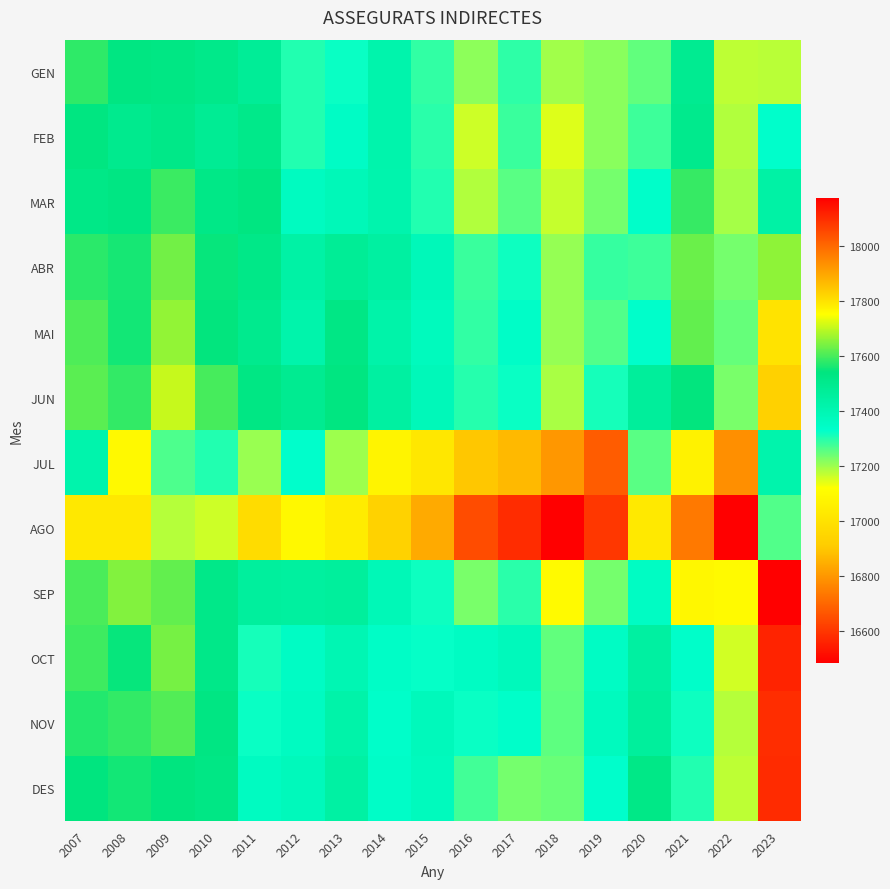

Between 2014 and 2023, which series saw the biggest shift?

SEP